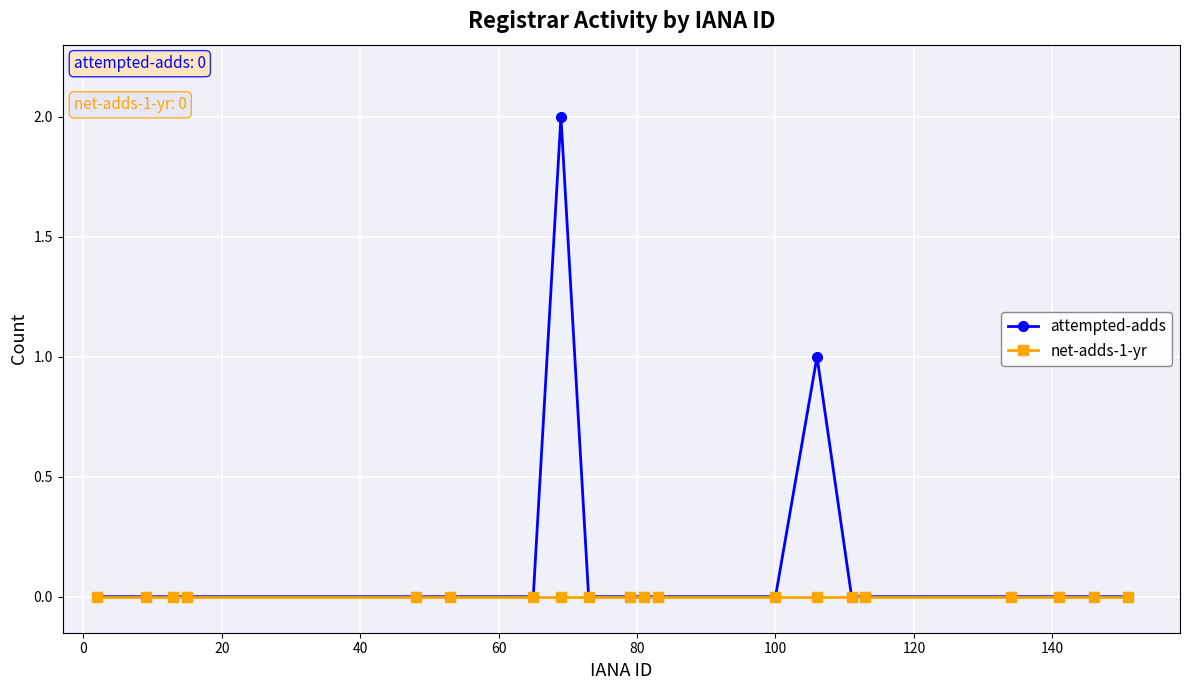

List the series in order of their overall mean, lowest first.

net-adds-1-yr, attempted-adds